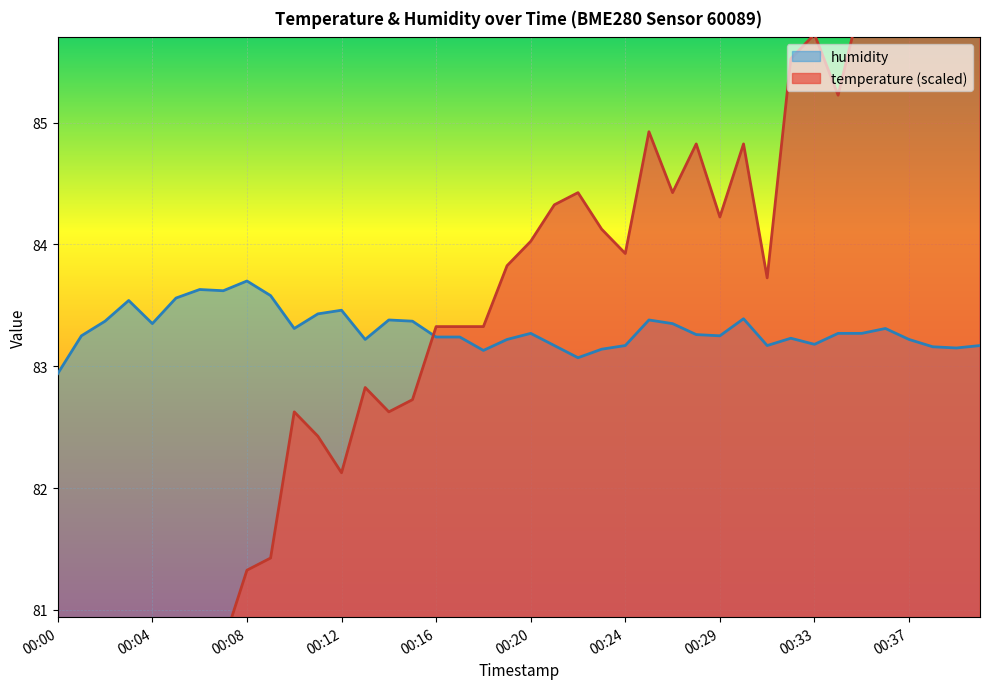

Read the temperature value at 00:14.

82.6